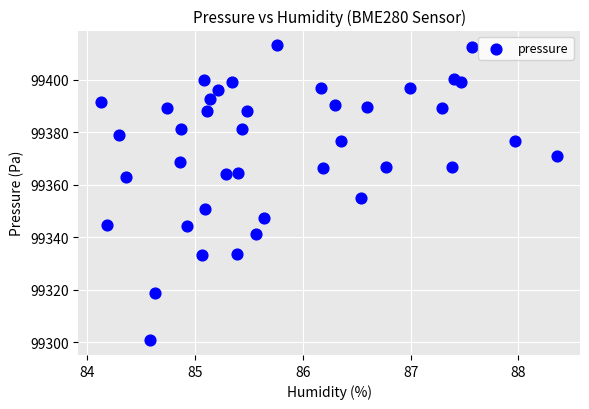

What is the range of Y values (max minus min)?

112.3